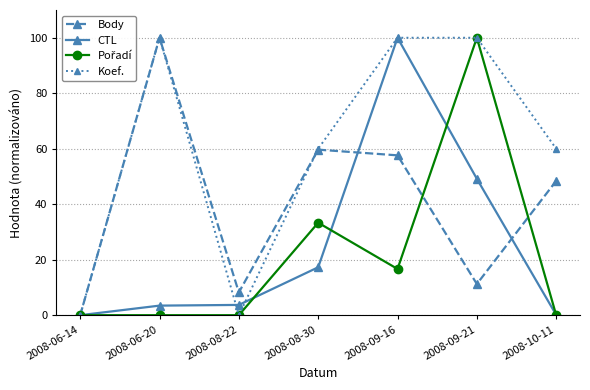

Which category has the highest value in the CTL series?

2008-09-16